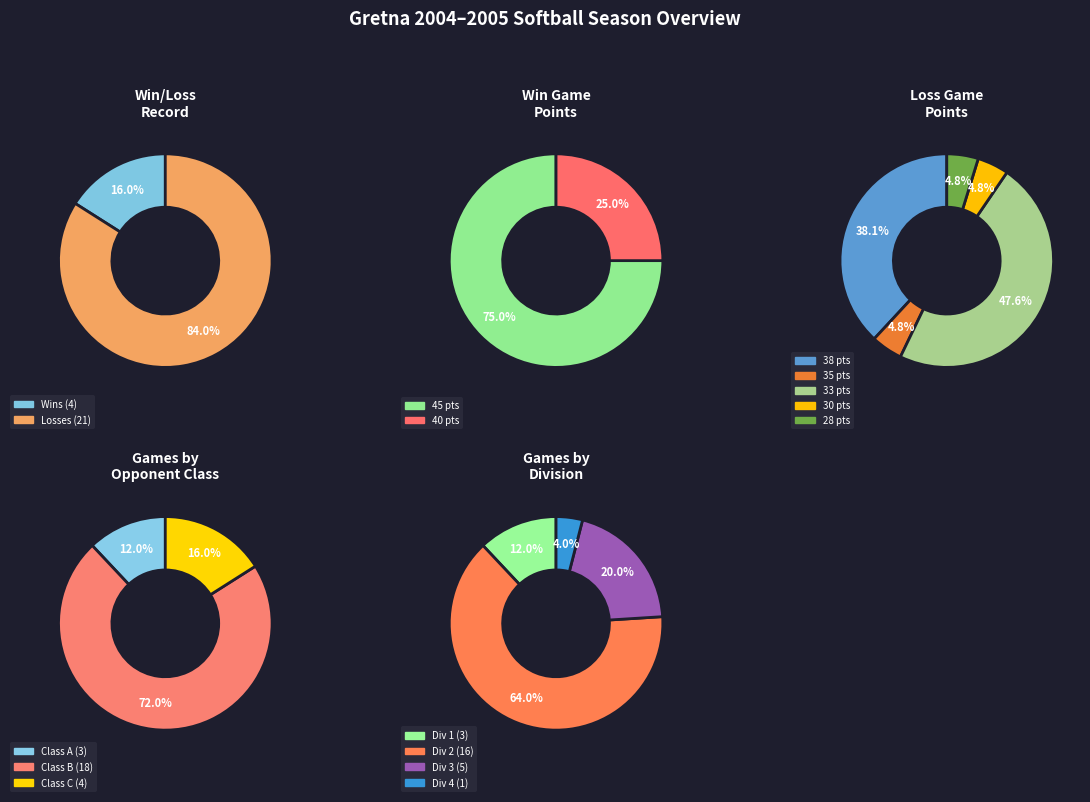

Is the sum of Wins and Losses greater than half?

Yes